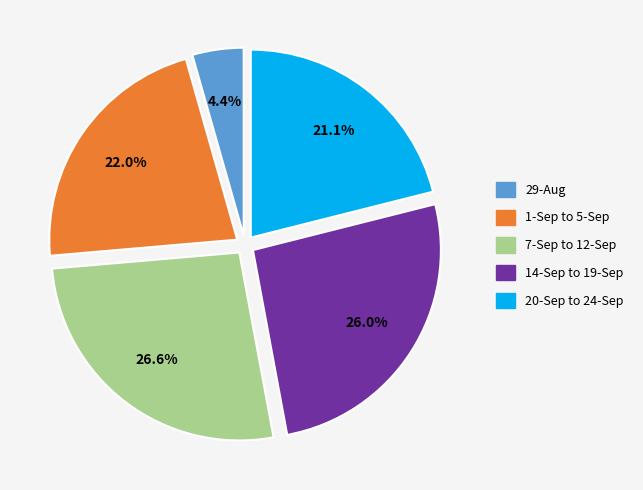

Does 7-Sep to 12-Sep represent more than half of the total?

No